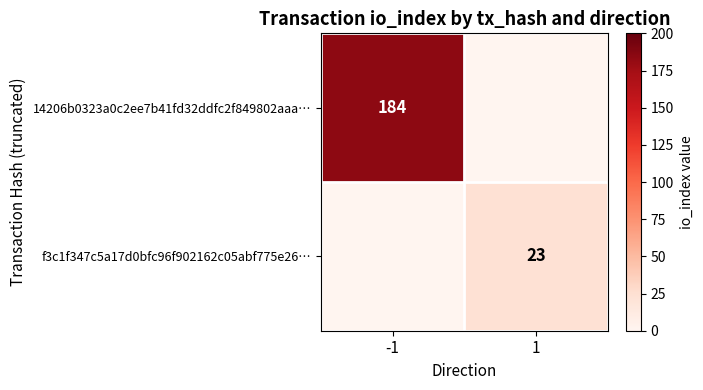

The f3c1f347c5a17d0bfc96f902162c05abf775e26… series shows 23 at 1. True or false?

True